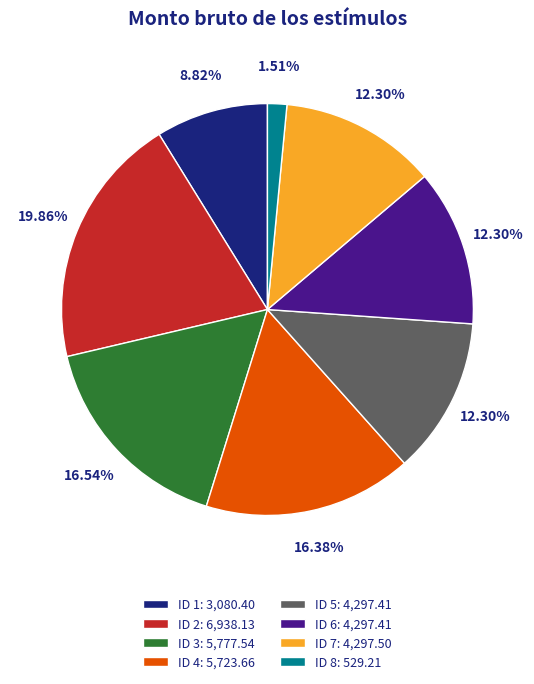

What is the ratio of the value at ID 3: 5,777.54 to the value at ID 2: 6,938.13?

0.8